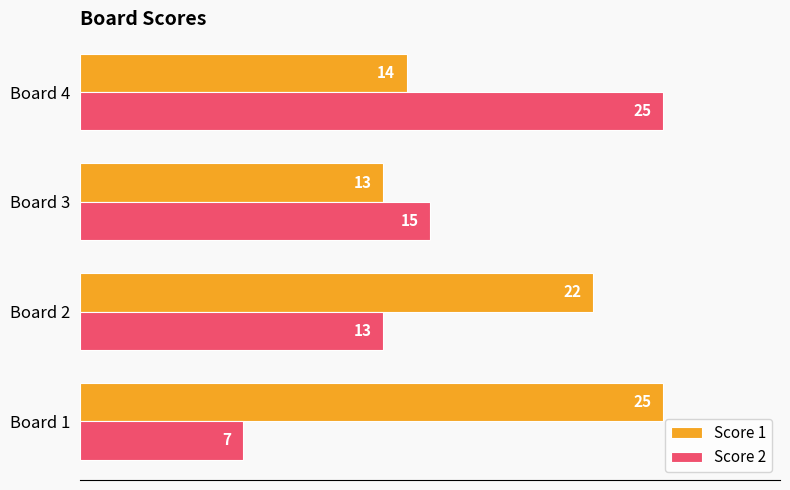

At Board 1, list the series in order from largest to smallest.

Score 1, Score 2